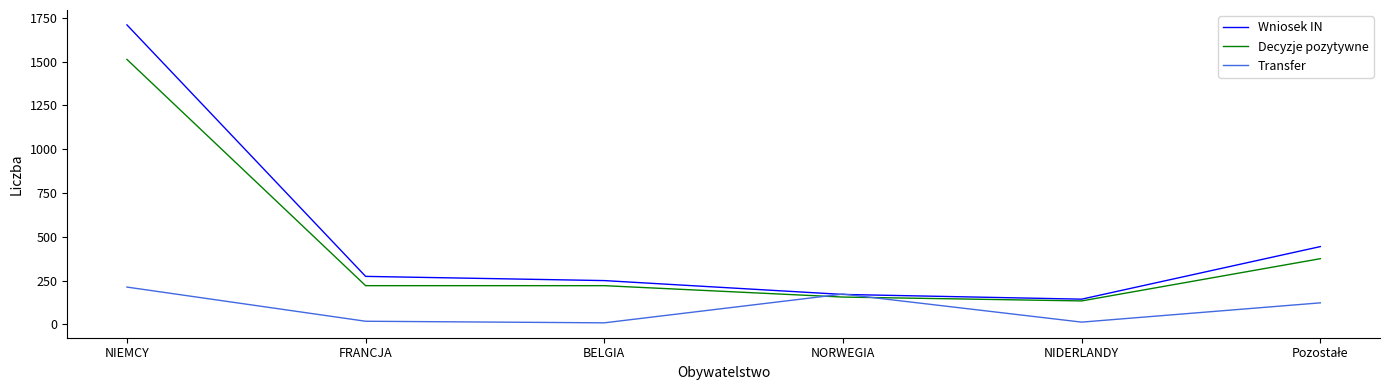

At which category is the sum across all series the highest?

NIEMCY